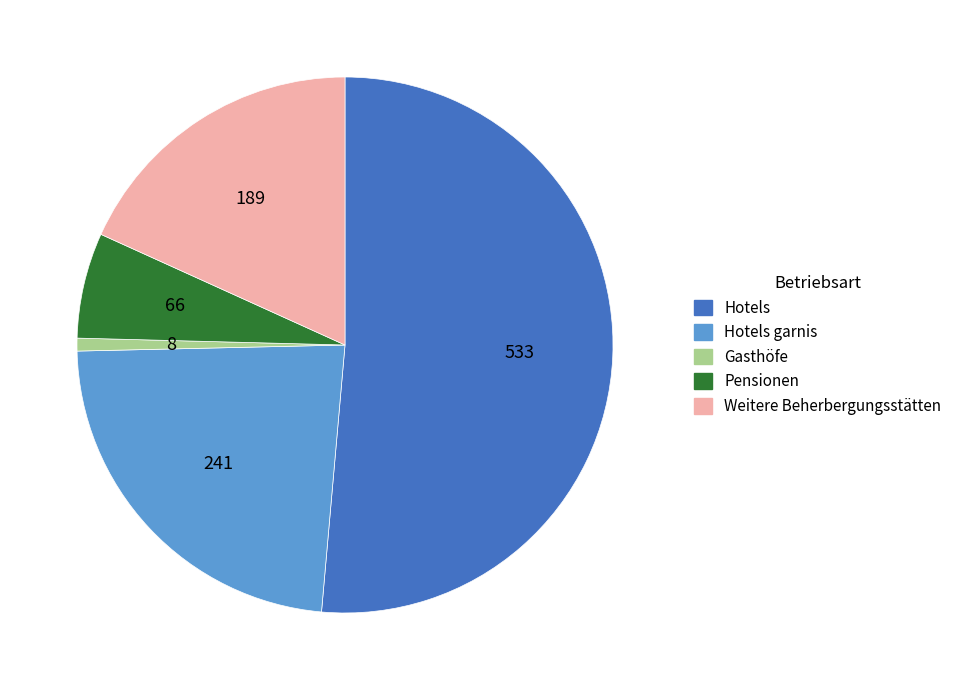

What is the majority slice?

Hotels